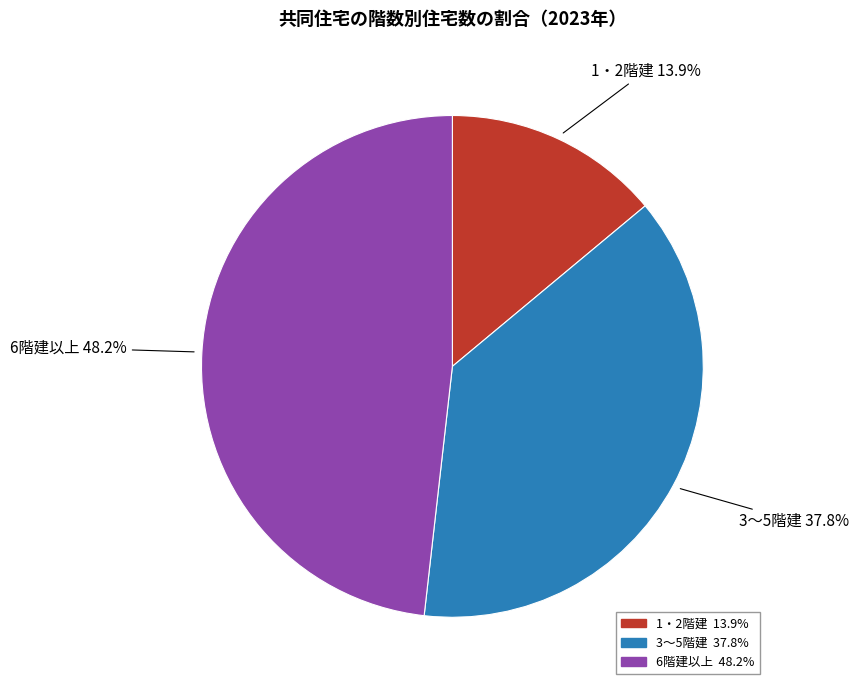

Does any single category account for the majority?

No